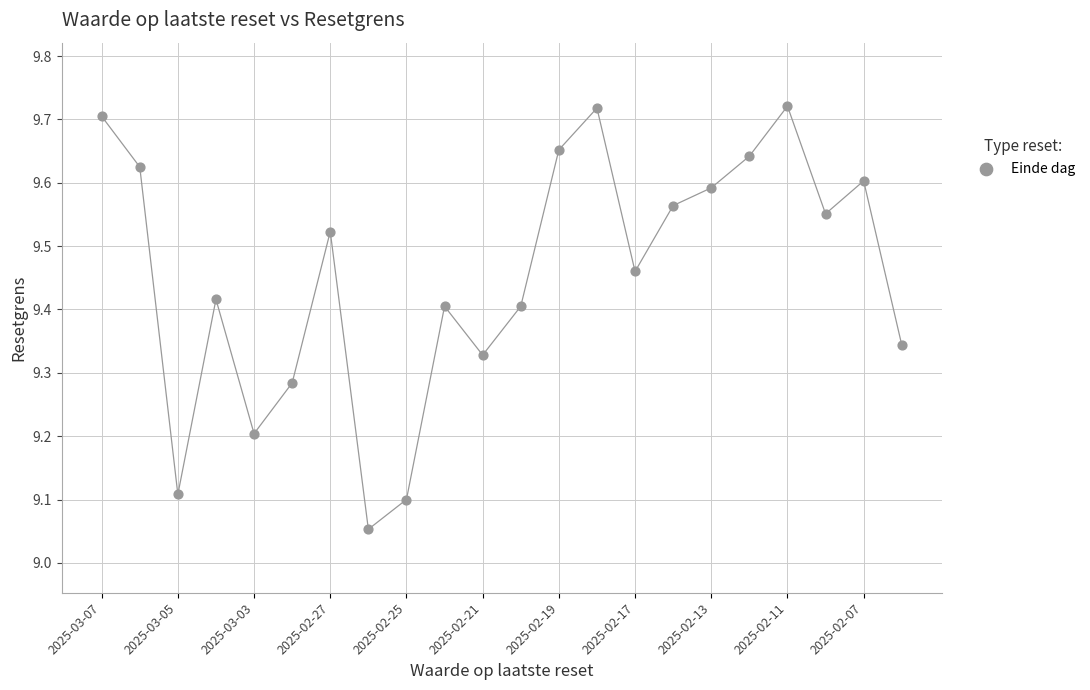

What is the range of Y values (max minus min)?

0.7